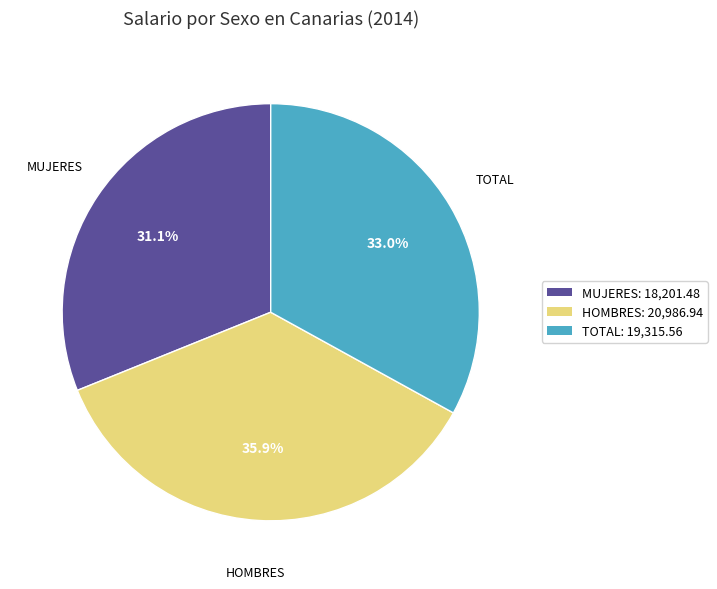

How many slices are in this pie chart?

3